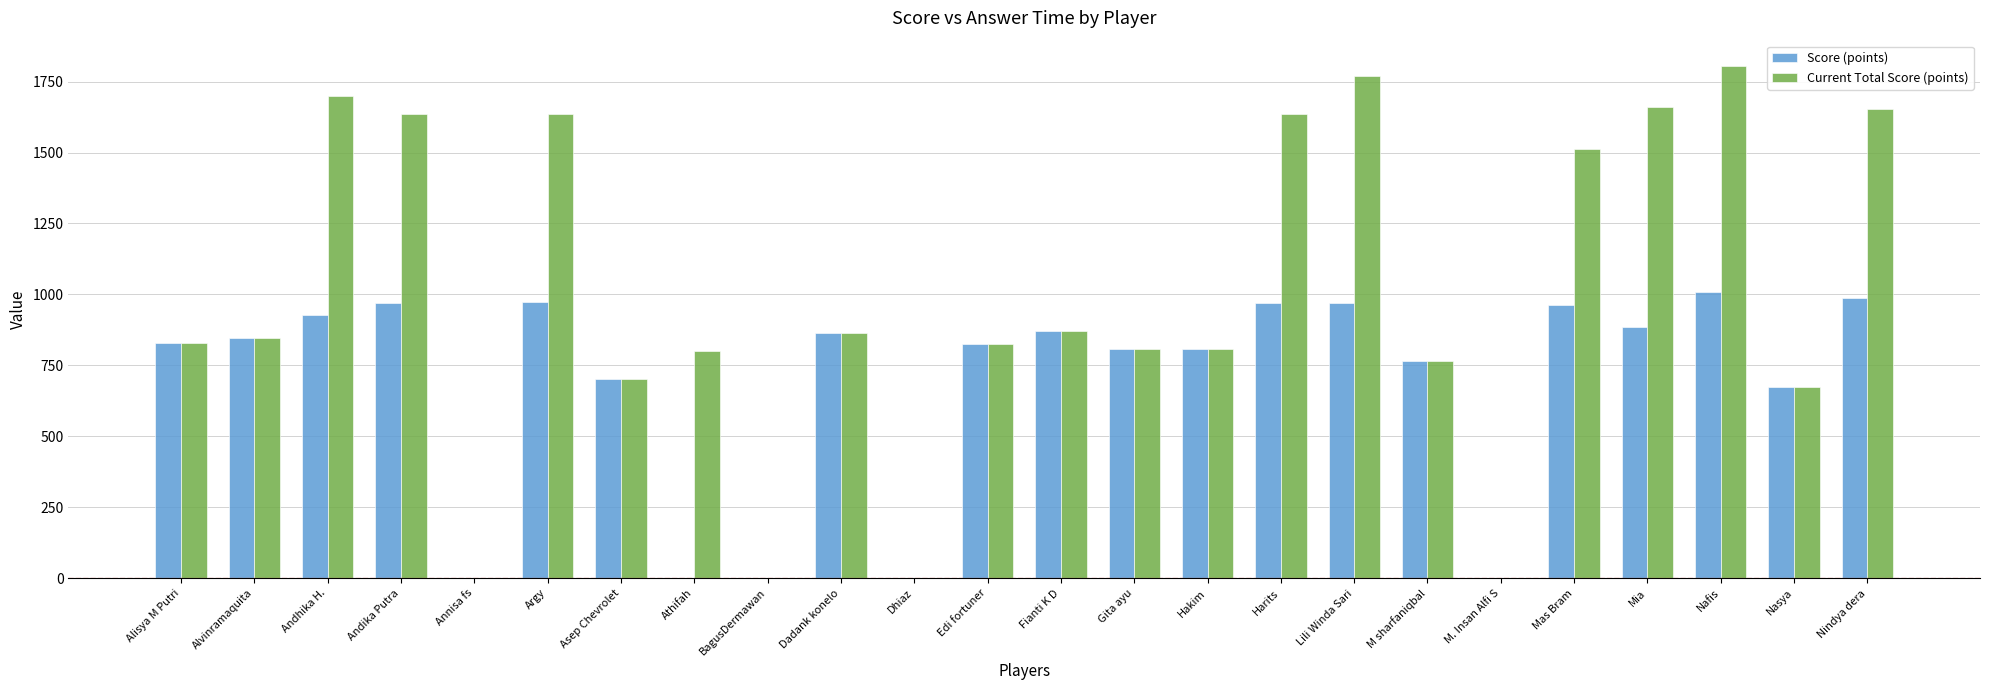

What is the greatest value displayed?

1804